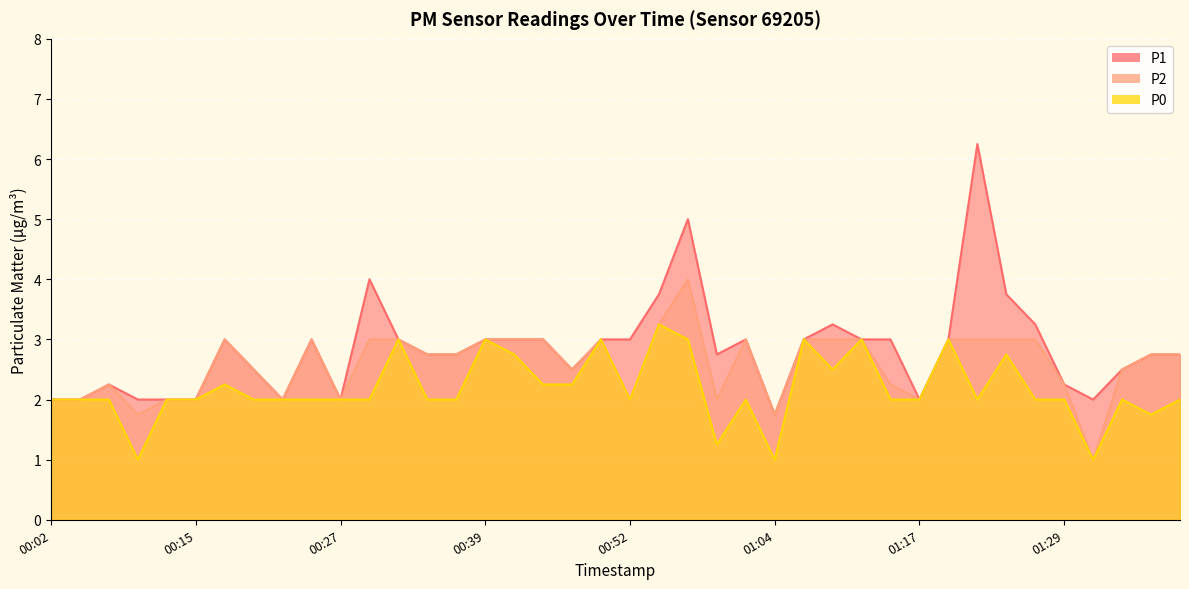

What is the spread (max minus min) of values at 01:22?

4.2